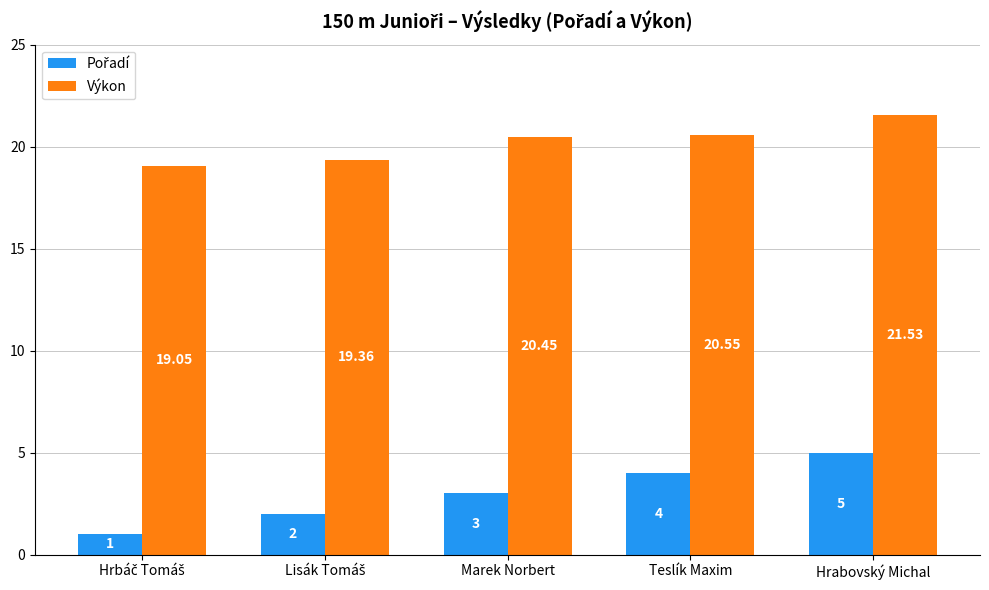

At which category is the sum across all series the highest?

Hrabovský Michal